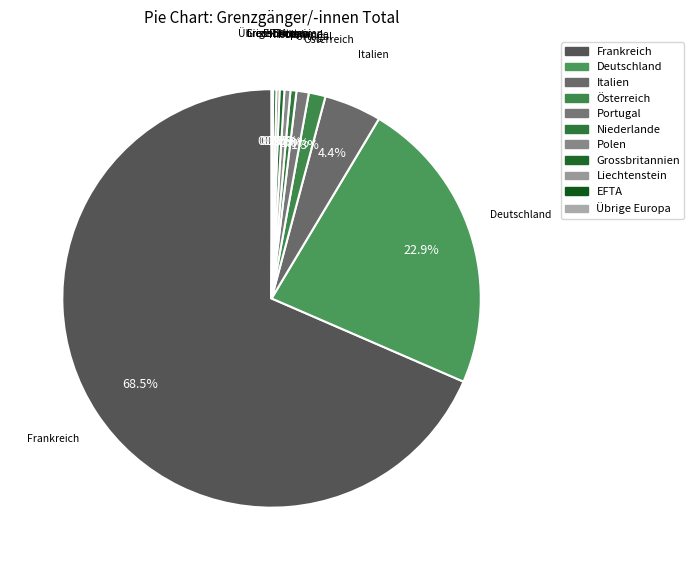

Does Frankreich account for over 50% of the chart?

Yes